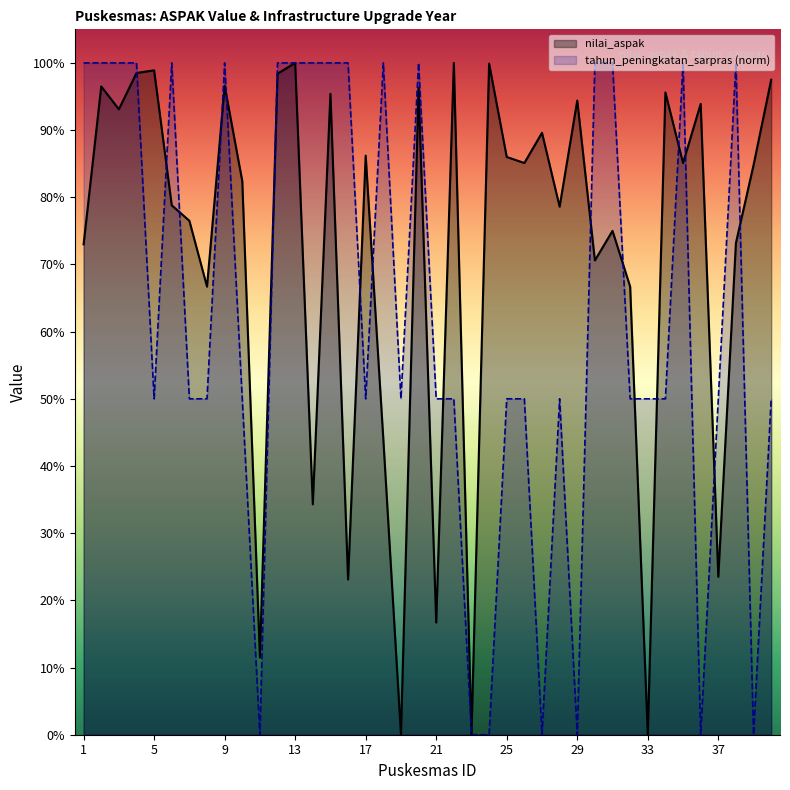

Where is nilai_aspak nearest to the value 50?

18